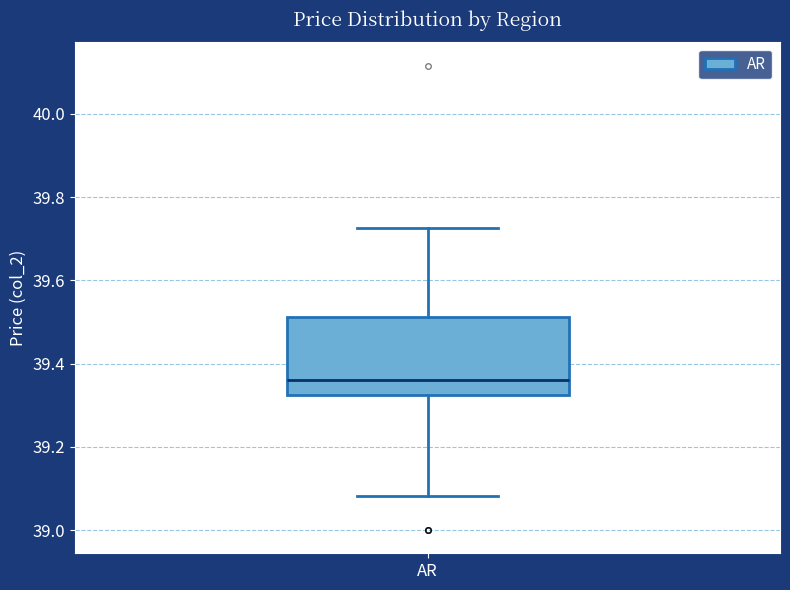

Read this box plot against the y-axis: the position of the median line, the range covered by the box, and the ends of both whiskers. The values are not printed on the chart, so give them approximately, as read against the axis.

median 39.36, box 39.32 to 39.52, whiskers 39.08 to 39.72